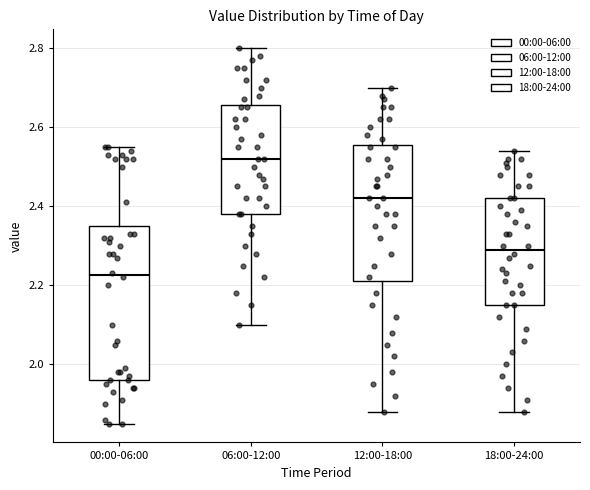

Comparing the boxes themselves (not the whiskers), which one is the tallest?

00:00-06:00